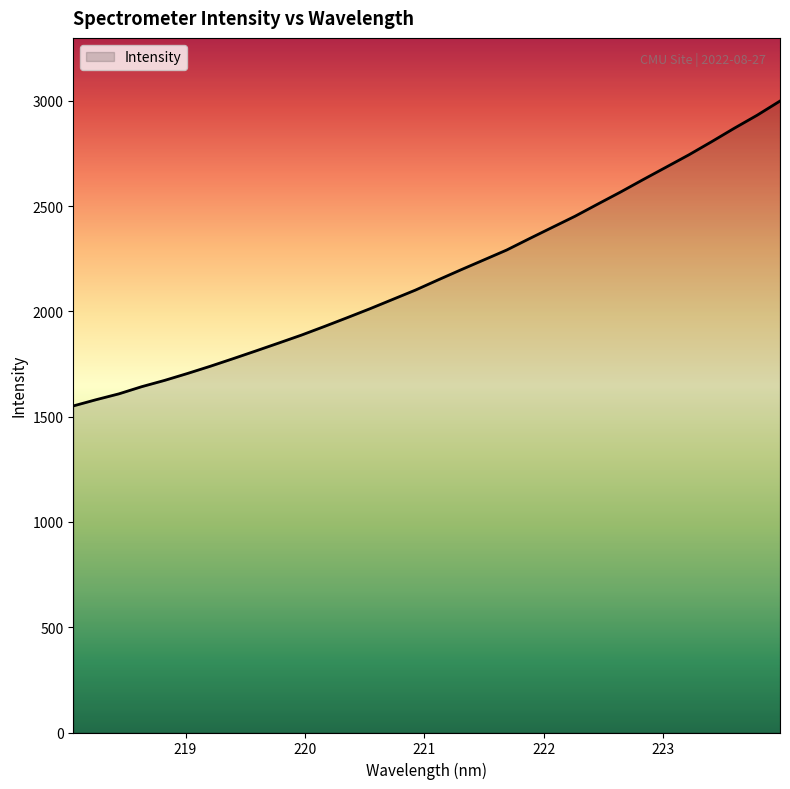

What is the greatest value displayed?

2998.7